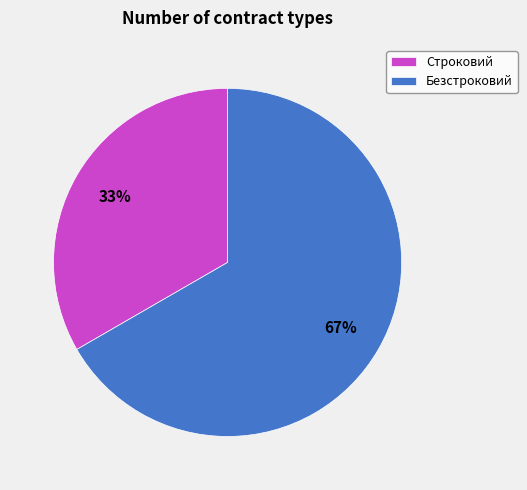

Which category accounts for the majority?

Безстроковий